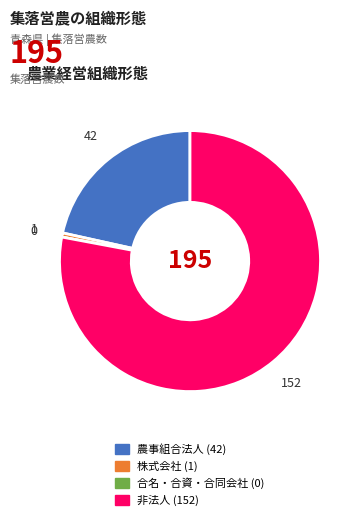

The 株式会社 slice represents 1% of the pie. True or false?

True